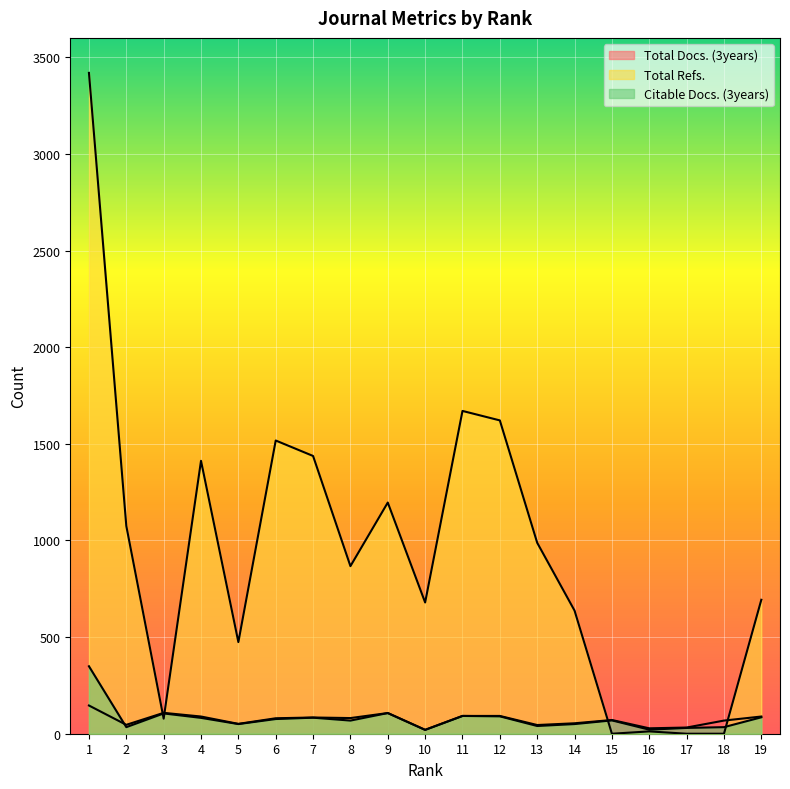

How many positive values does the Total Refs. series have?

16